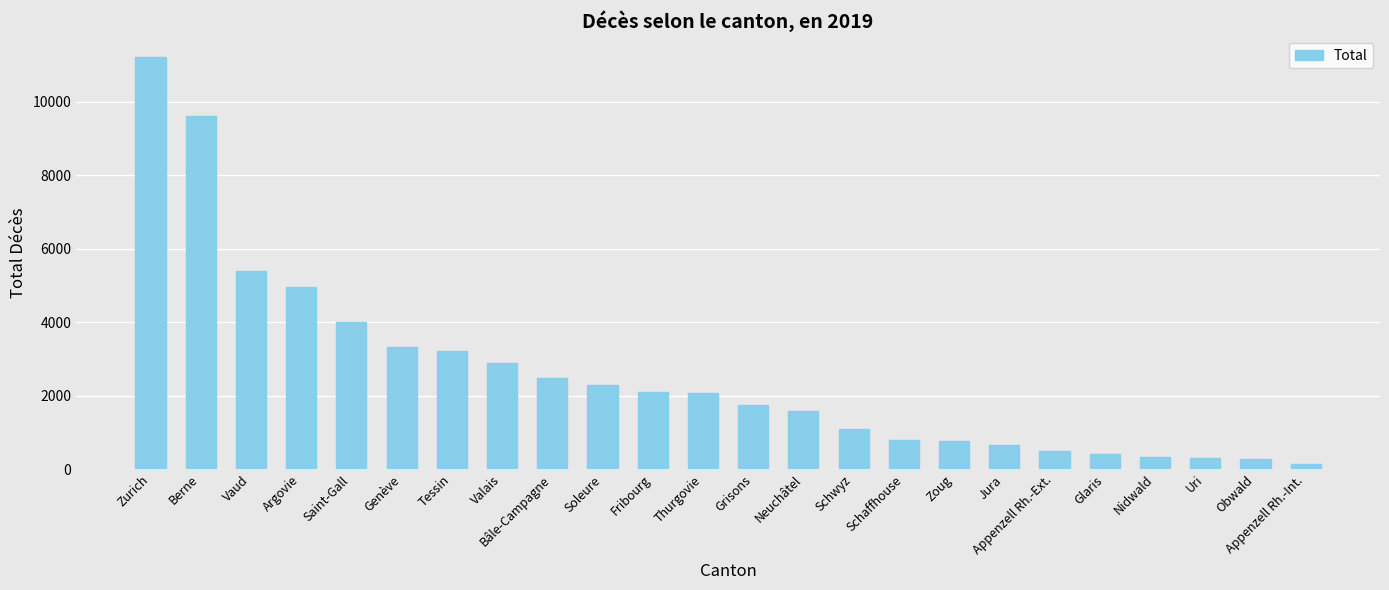

Which has a higher value, Saint-Gall or Soleure?

Saint-Gall